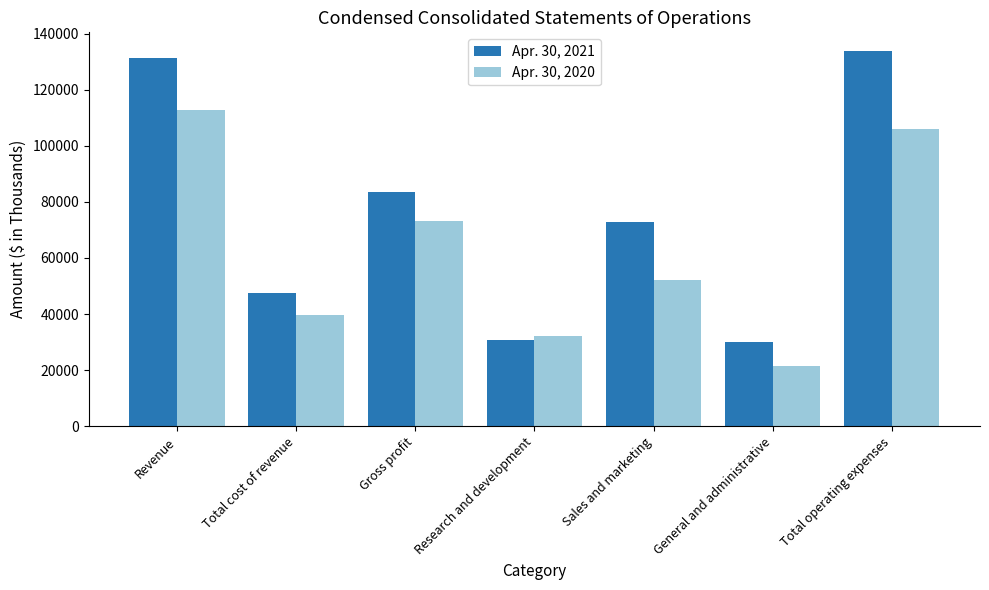

What is the spread (max minus min) of values at General and administrative?

8615